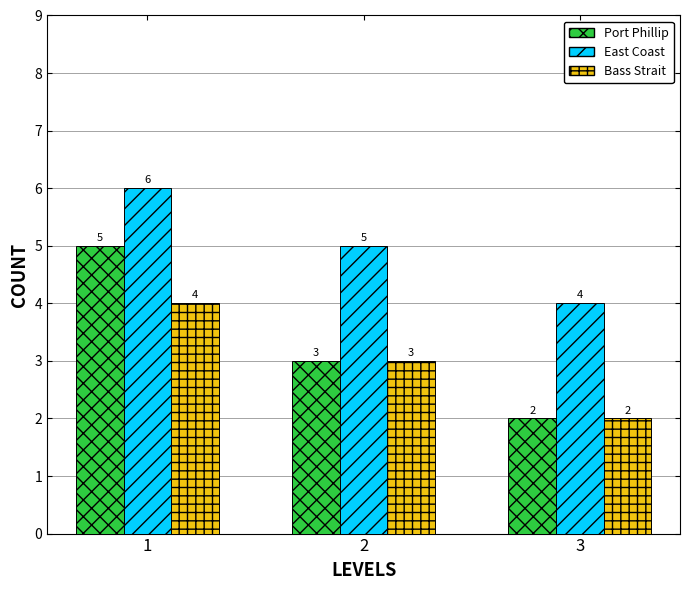

How many bars are there in total?

9